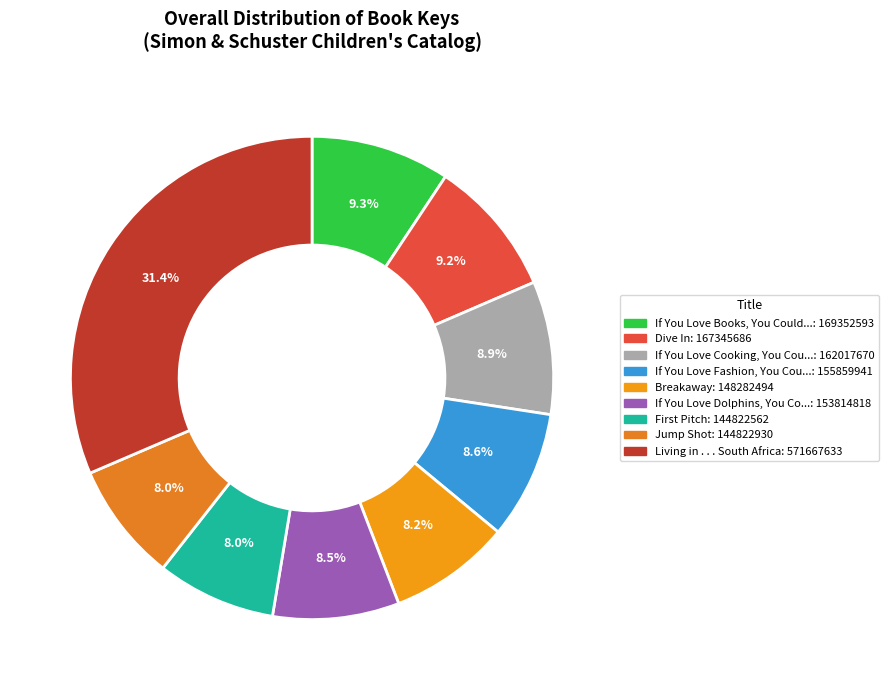

Which category has the biggest portion of the pie?

Living in . . . South Africa